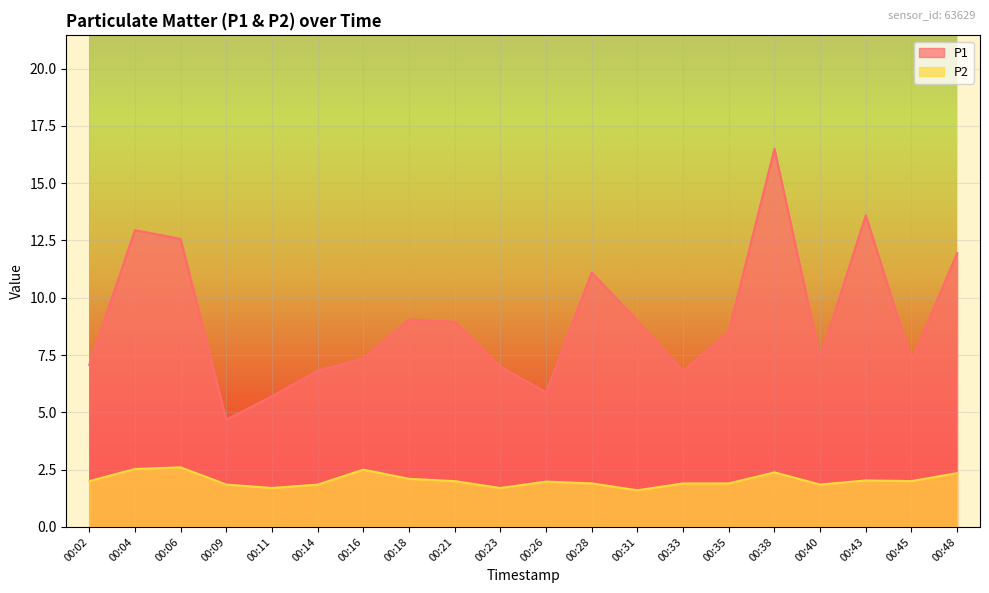

Is the value of P2 at 00:43 greater than the value of P1 at 00:21?

No